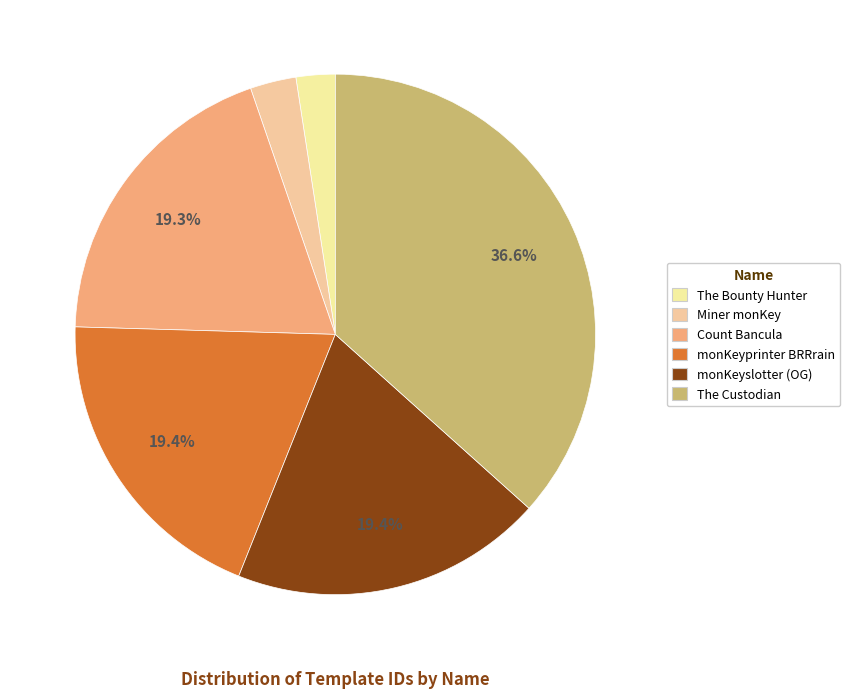

Does The Bounty Hunter represent more than half of the total?

No